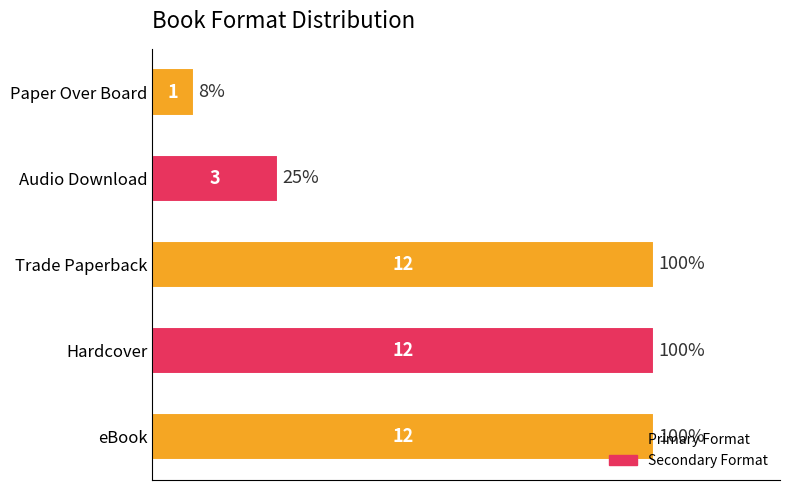

Is it true that the value at Paper Over Board is 1?

True